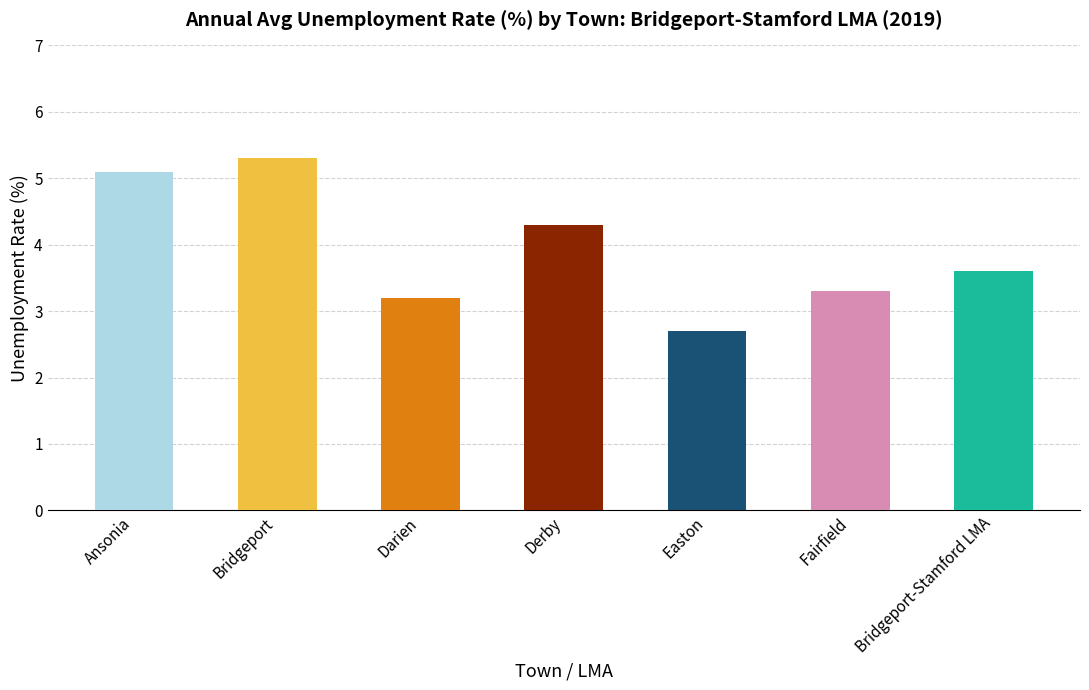

What is the label of the 3rd bar from the right?

Easton